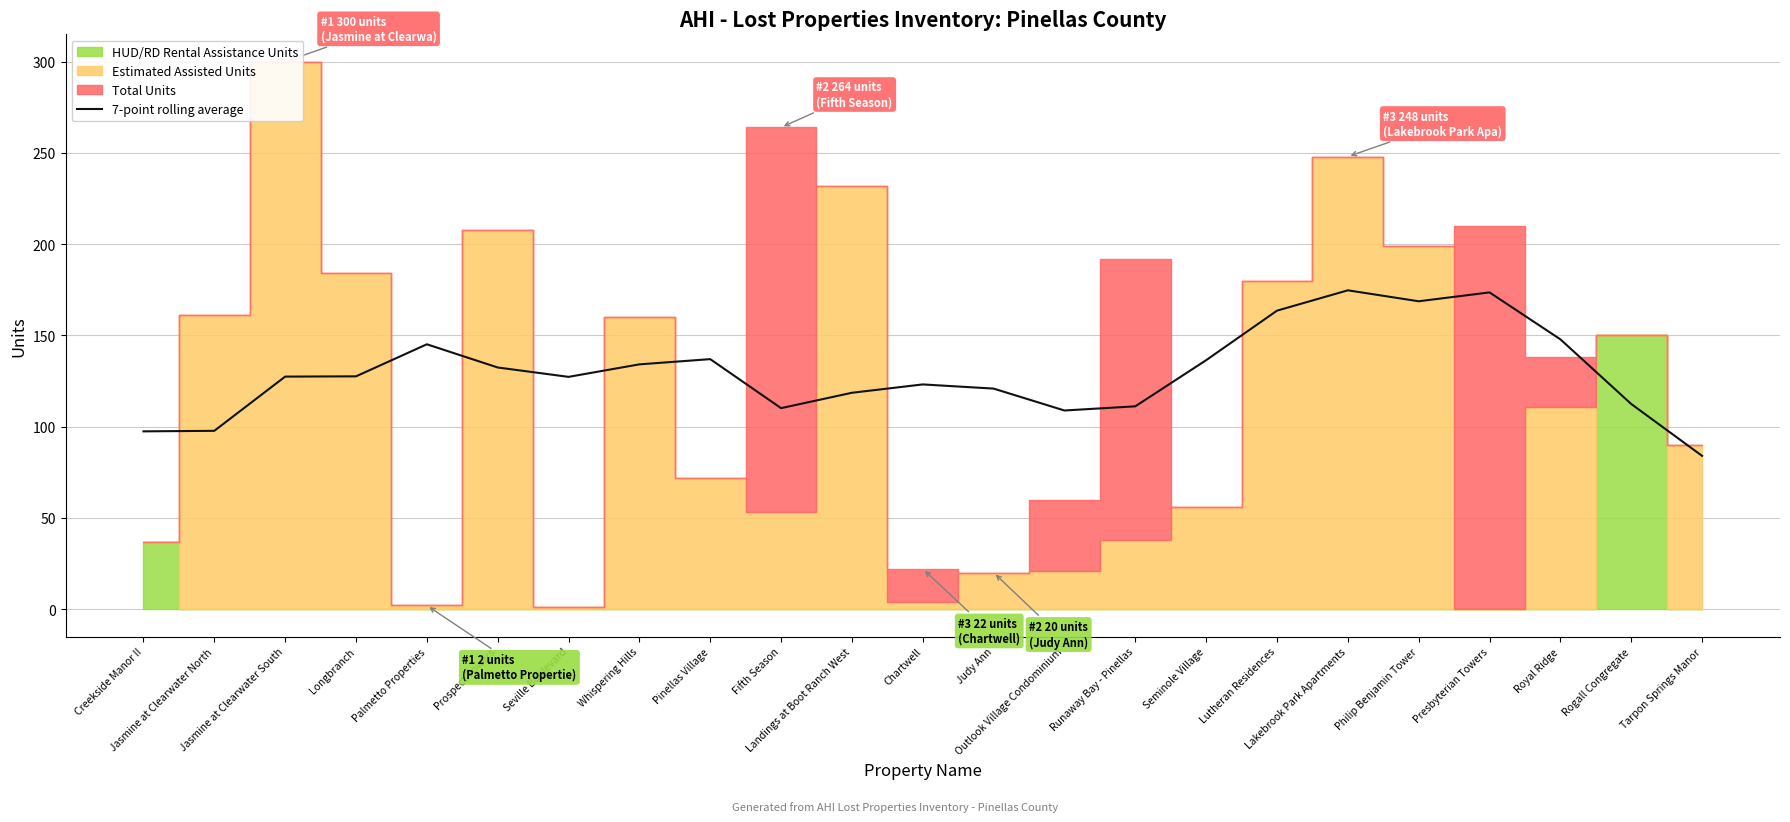

The chart shows a value of 97.7 at Jasmine at Clearwater North. True or false?

True